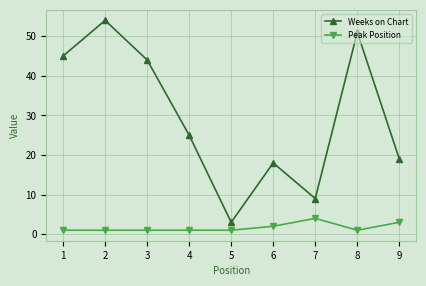

Where does the Weeks on Chart series first go above 25?

1